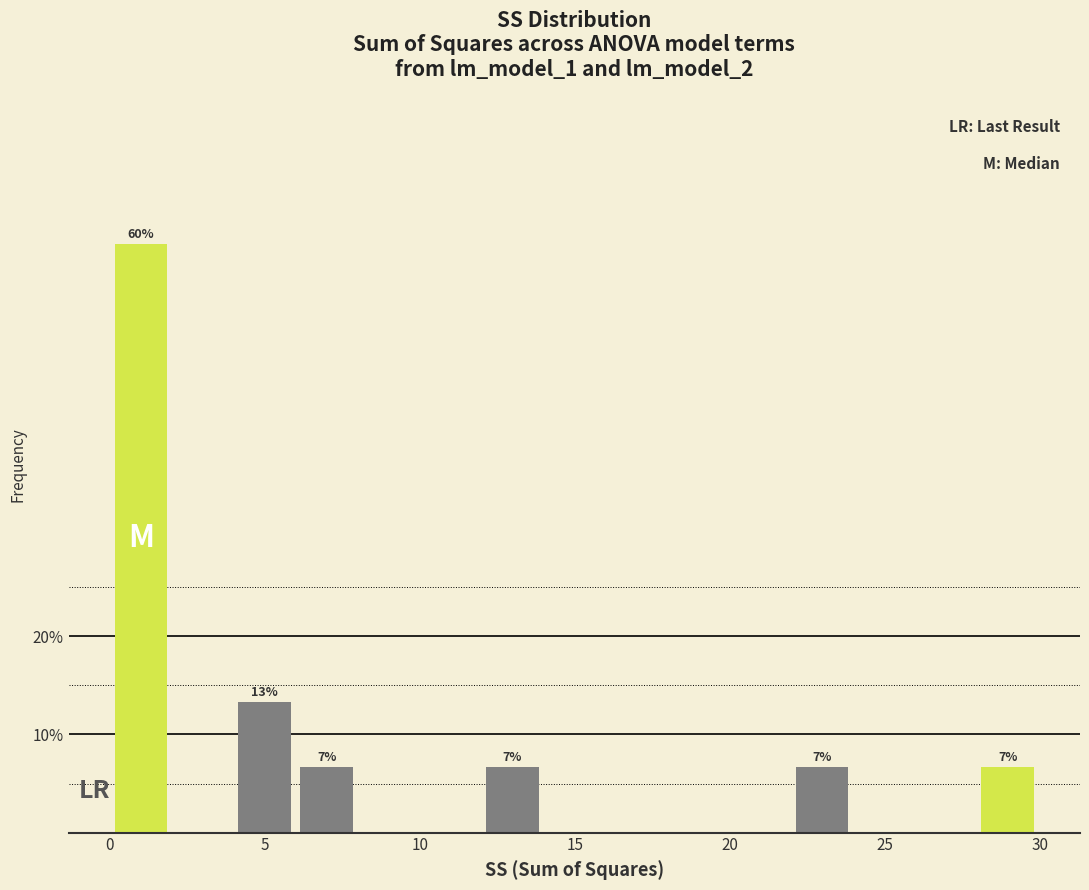

Read against the x-axis, roughly where is the centre of the tallest bar?

1.0